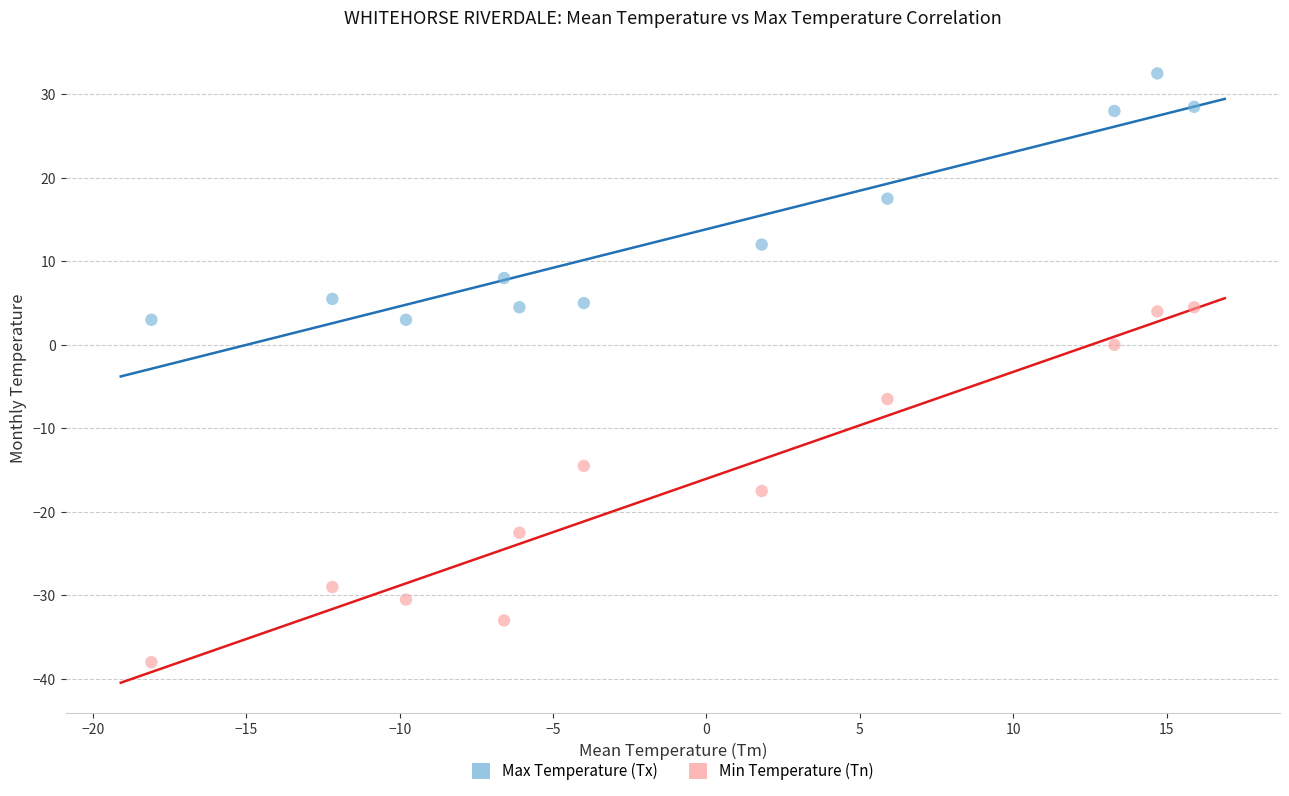

Which series contains the lowest Y value?

Min Temperature (Tn)